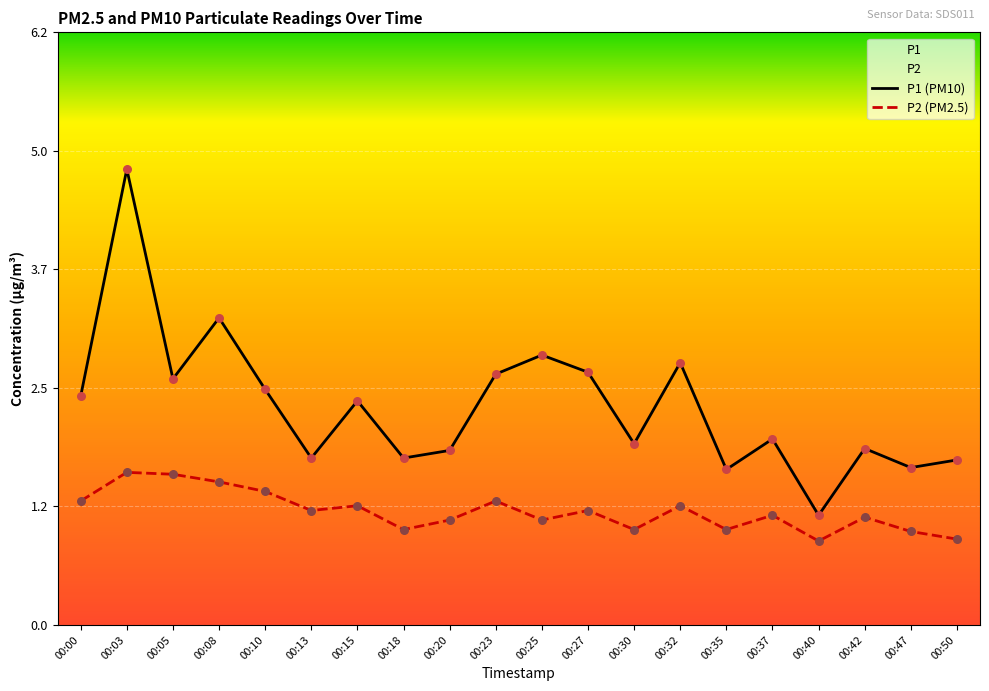

Which series reaches the maximum Y coordinate?

P1